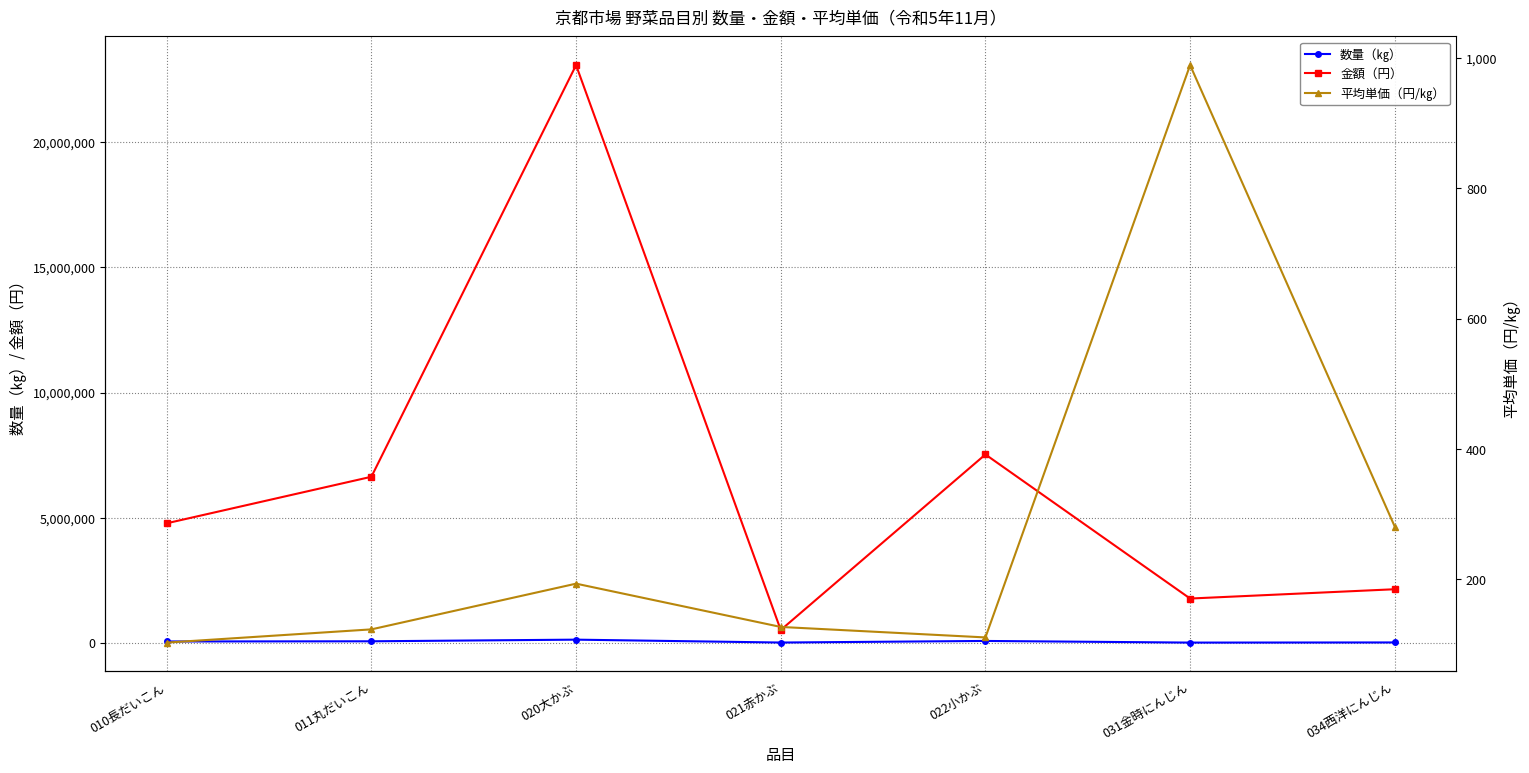

Does the chart display data point markers on the line(s)?

Yes